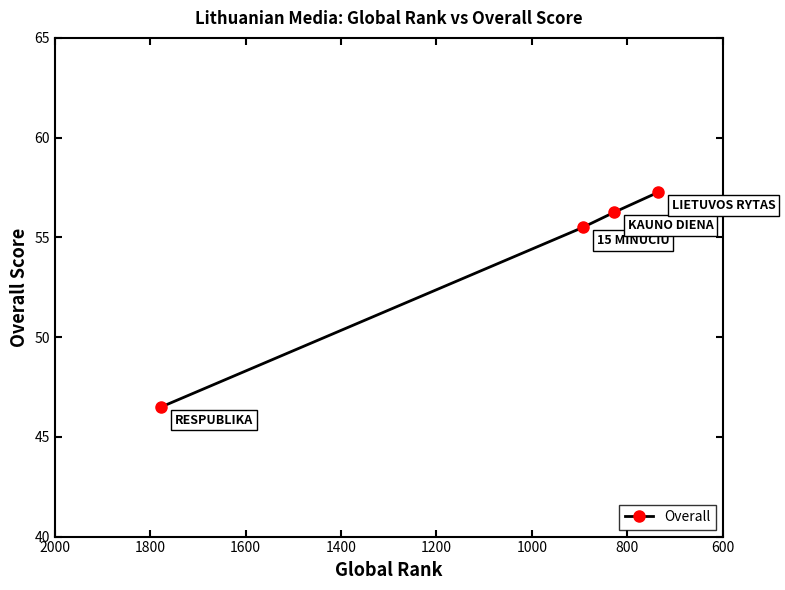

Does the chart have visible grid lines?

No